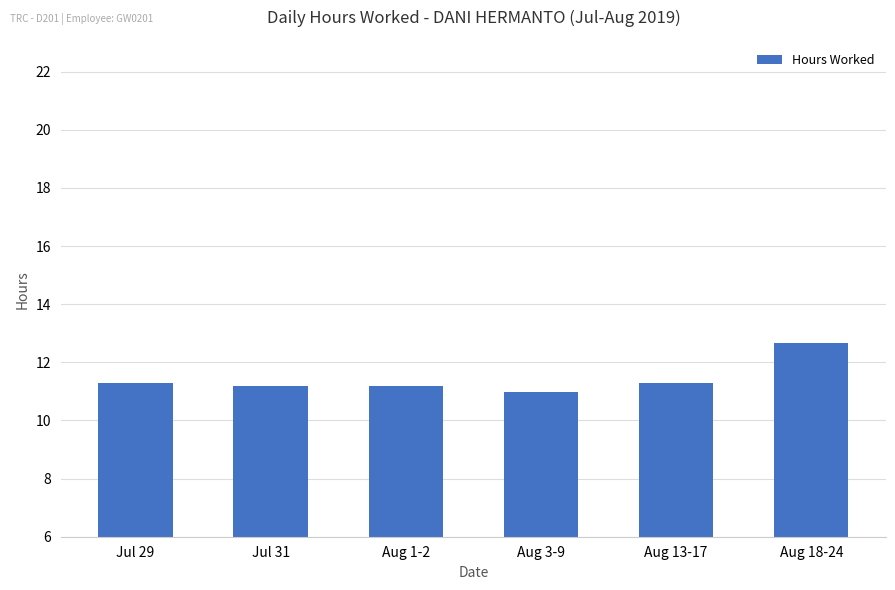

Are the bars grouped side by side (vs. stacked)?

No